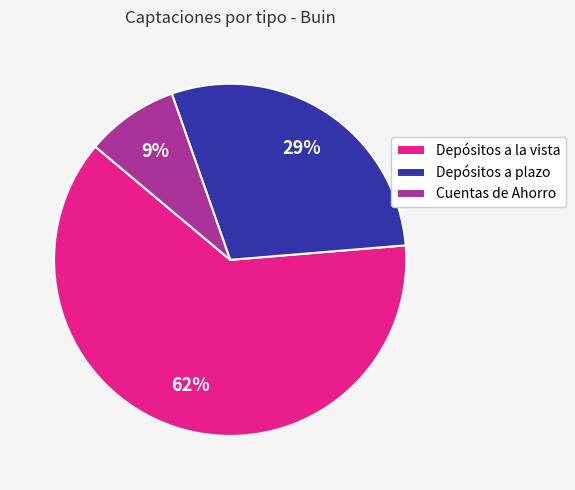

Rank the categories by value from highest to lowest.

Depósitos a la vista, Depósitos a plazo, Cuentas de Ahorro